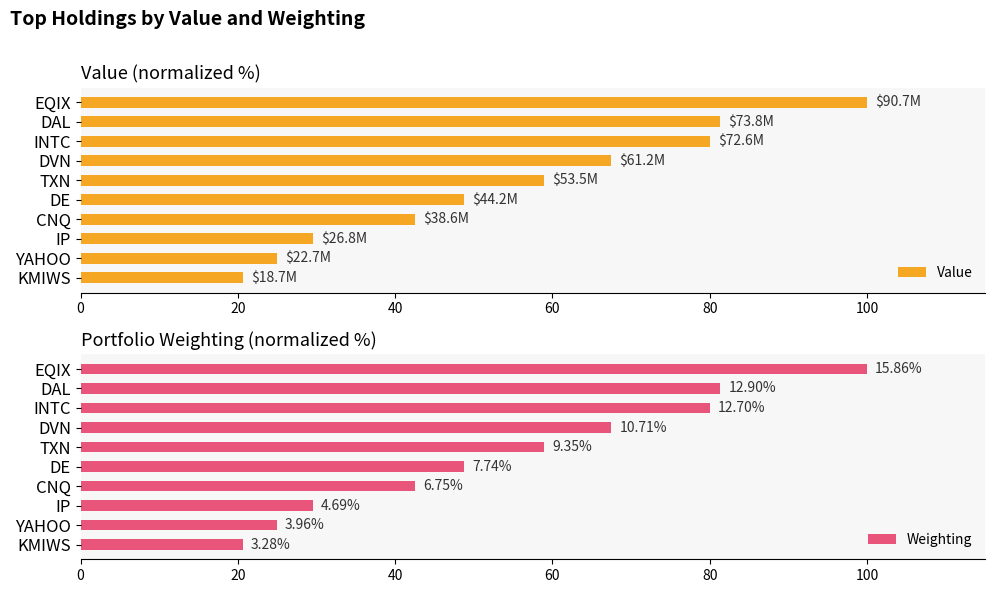

Which category has the lowest value in the Value series?

KMIWS